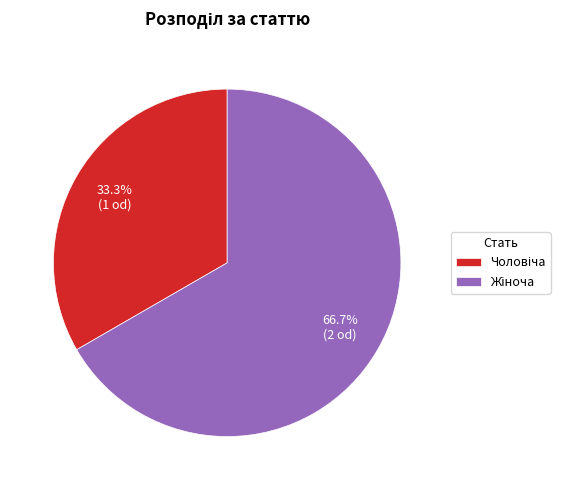

To the nearest percent, what percentage of the pie is Чоловіча?

33%